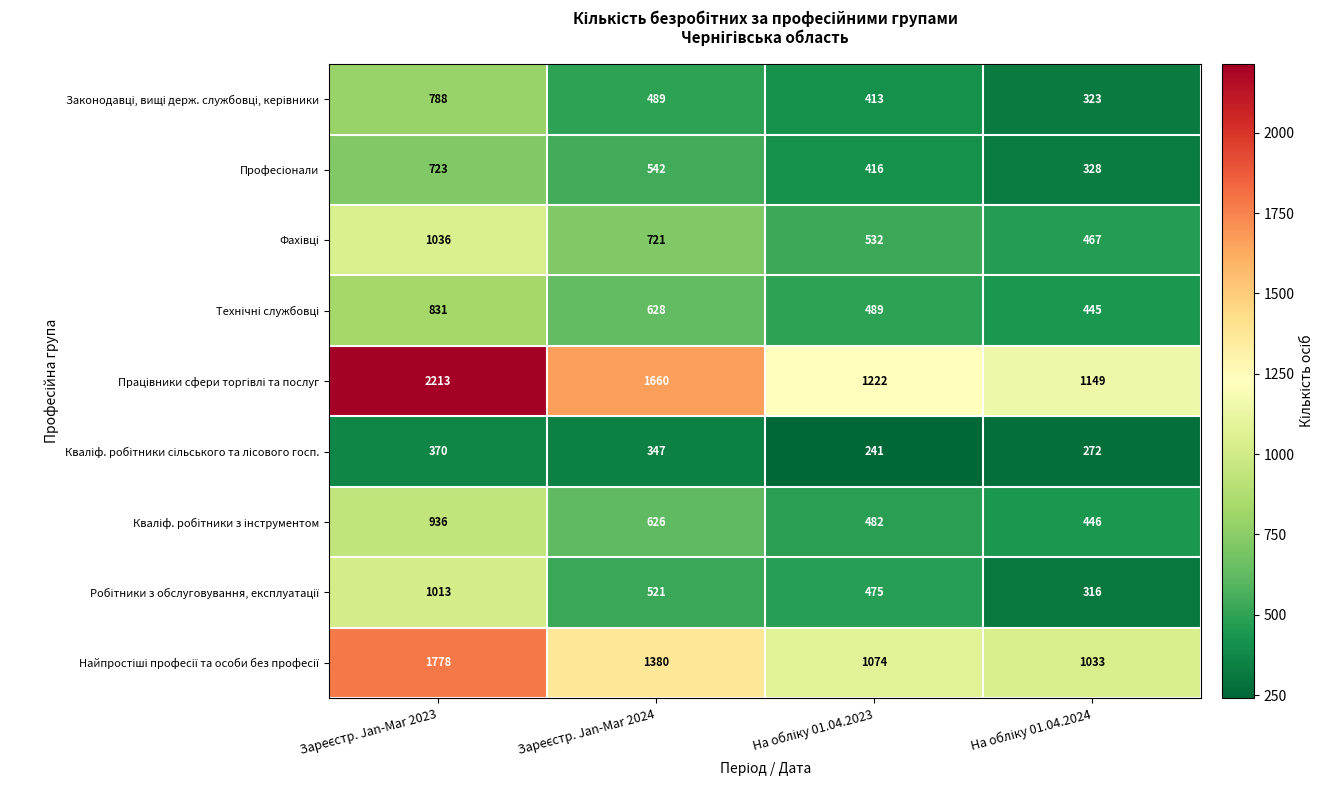

What is the smallest value displayed?

241